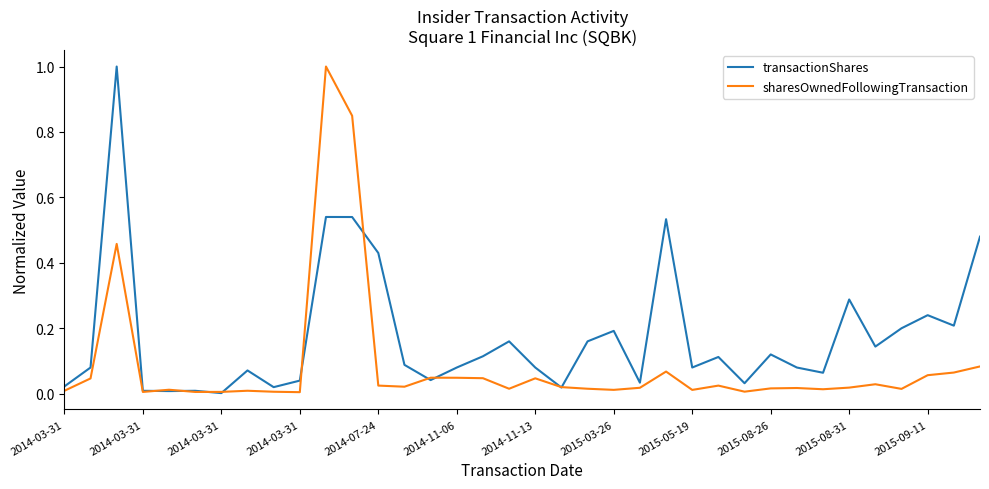

List the series in order of their overall mean, highest first.

transactionShares, sharesOwnedFollowingTransaction